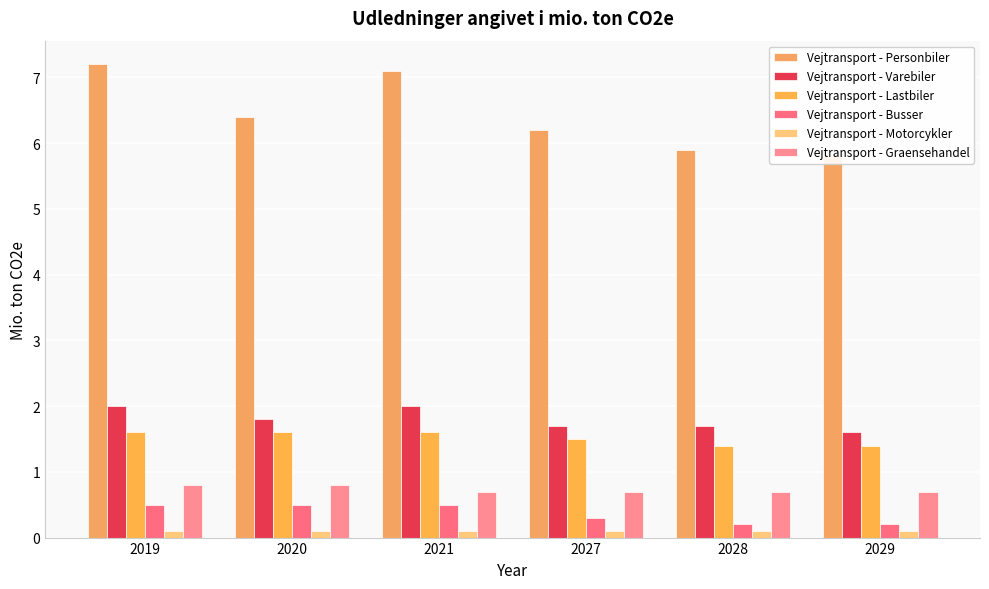

Which category has the lowest value in the Vejtransport - Busser series?

2028